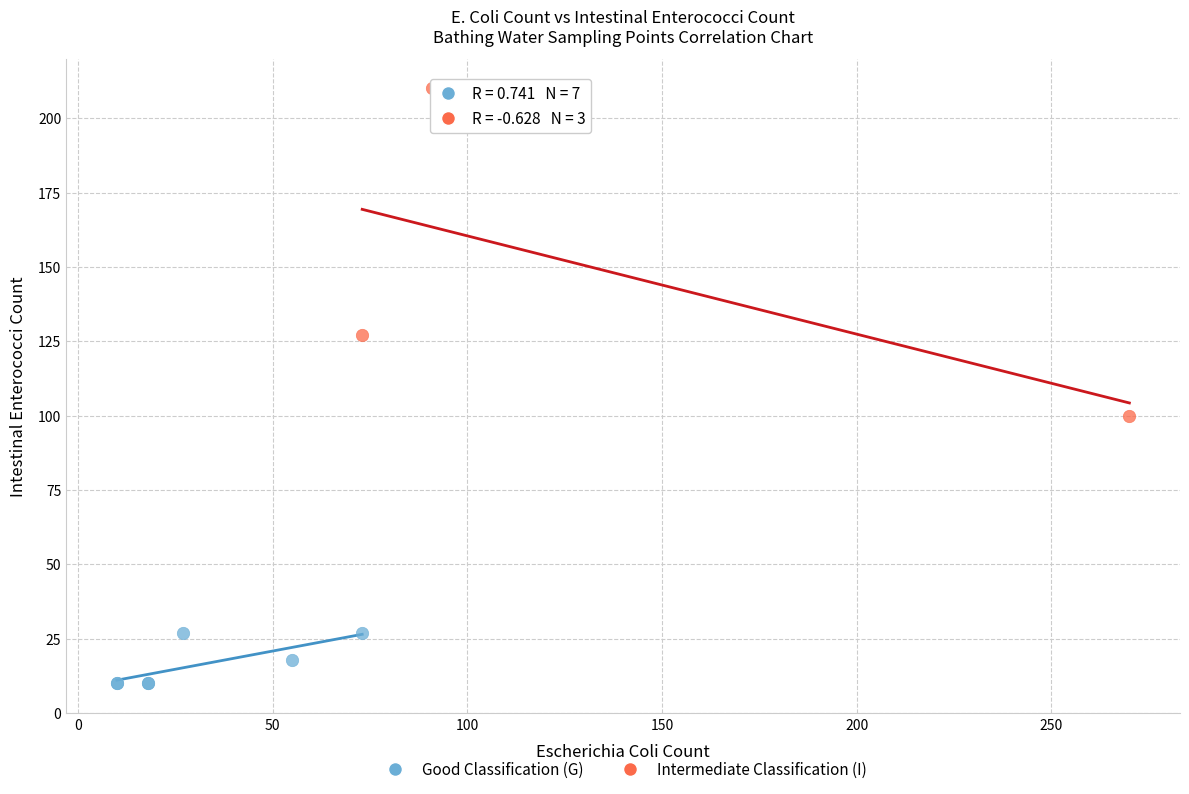

Which series contains the lowest Y value?

Good Classification (G)